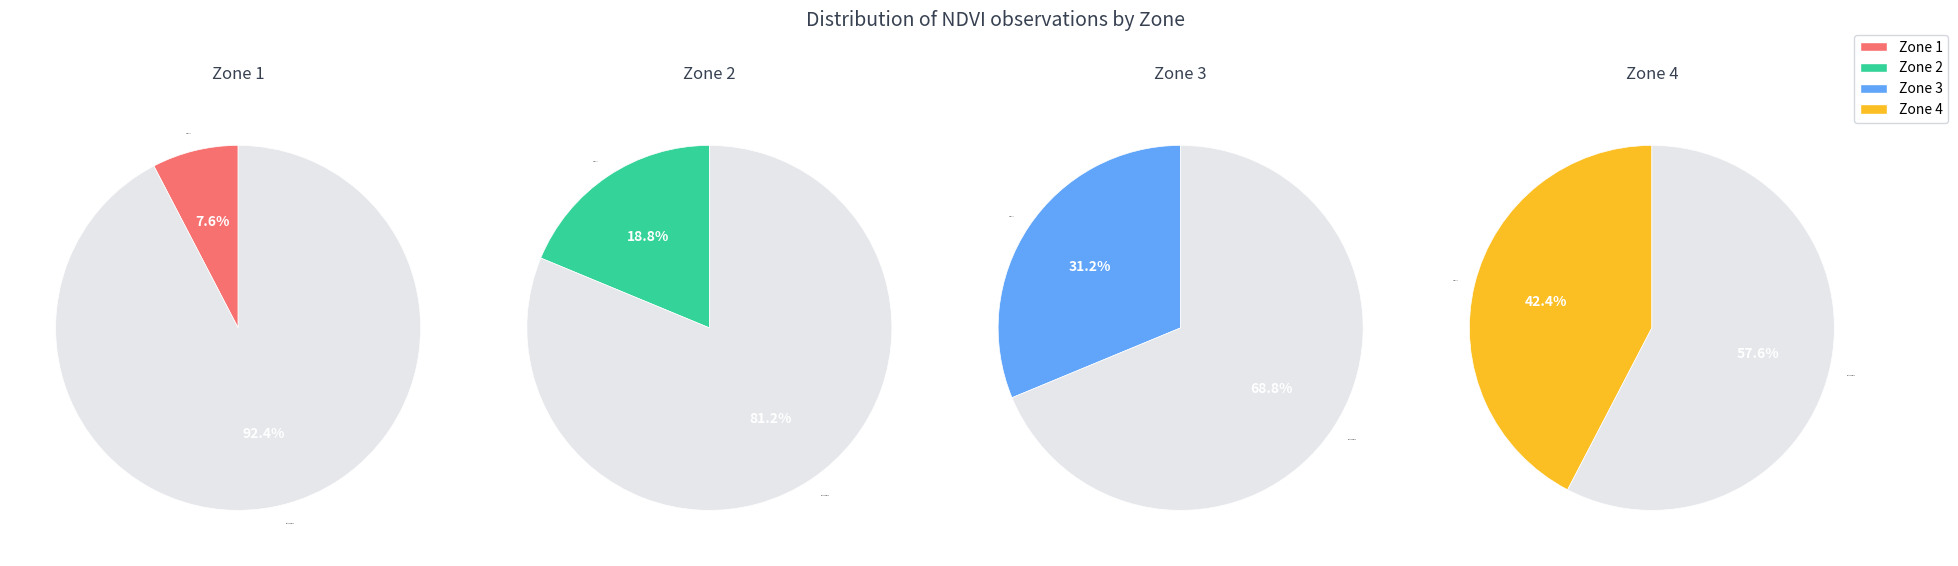

How many slices are in this pie chart?

4